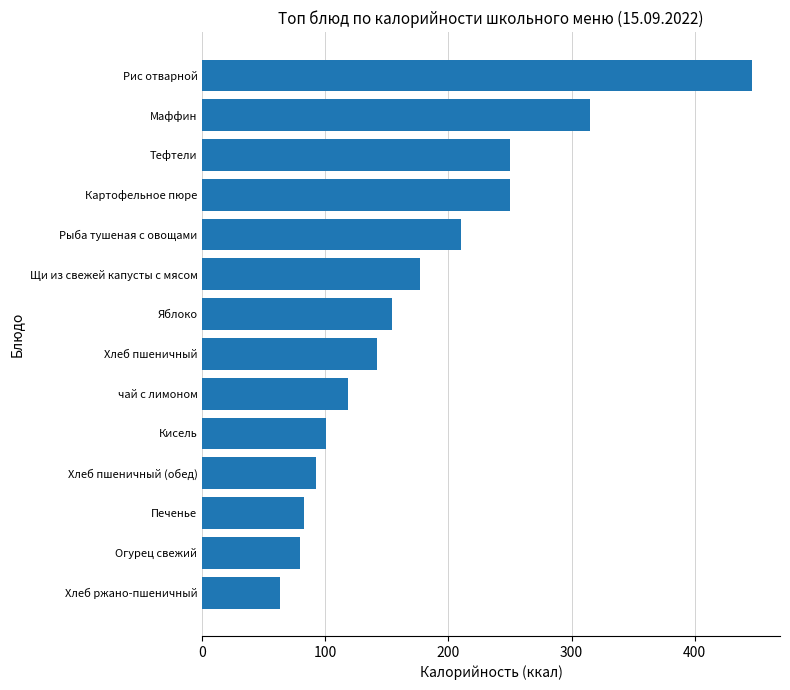

The value at Хлеб пшеничный is 50.7. True or false?

False